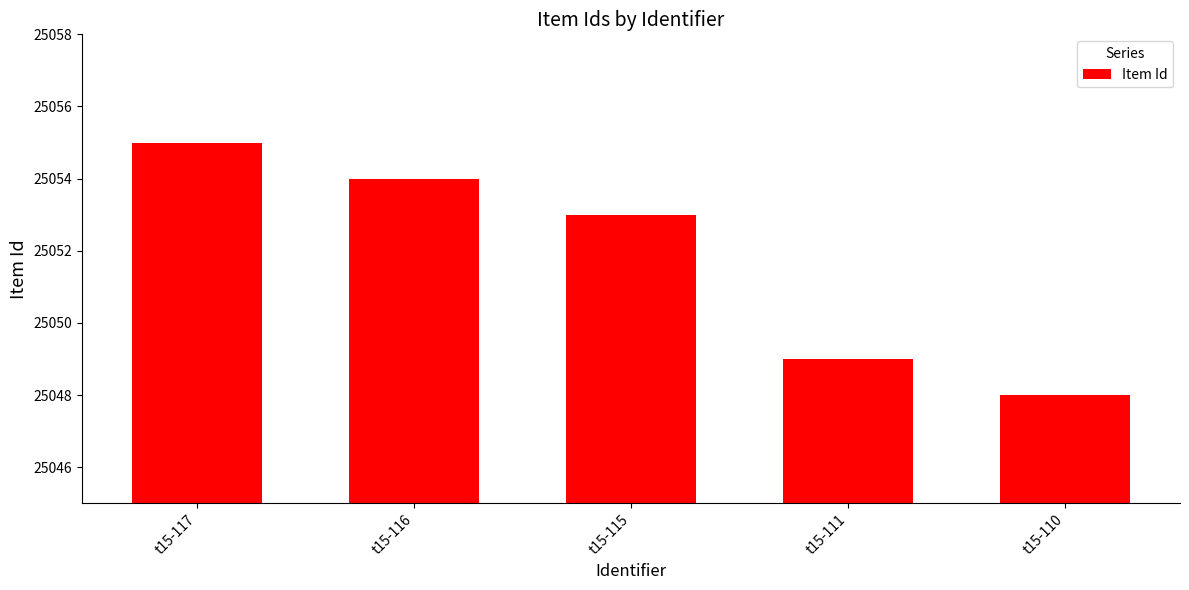

What is the difference between the maximum and minimum values?

7